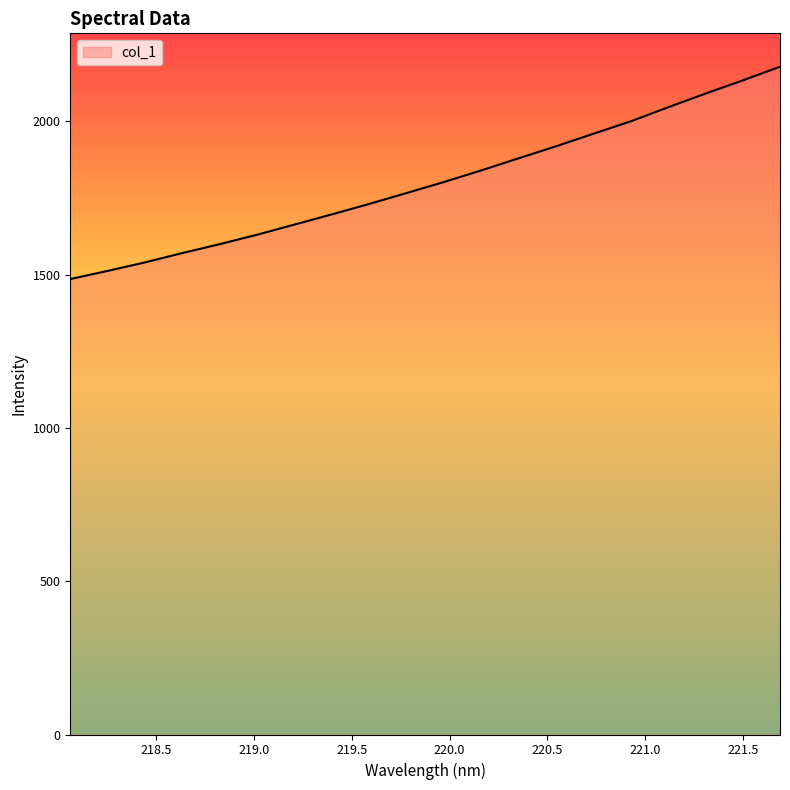

What is the average value?

1801.7